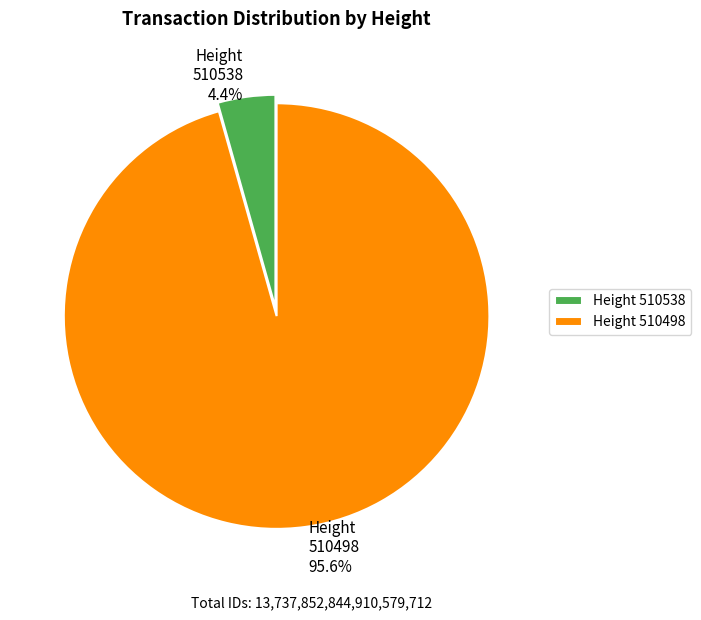

How many segments does this pie chart have?

2